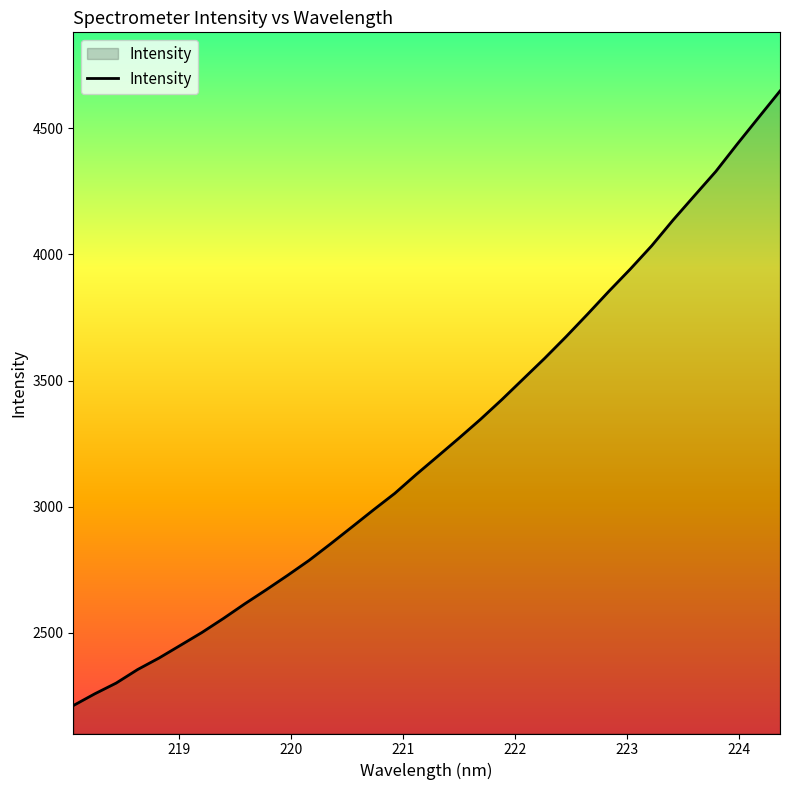

What is the smallest value displayed?

2212.4